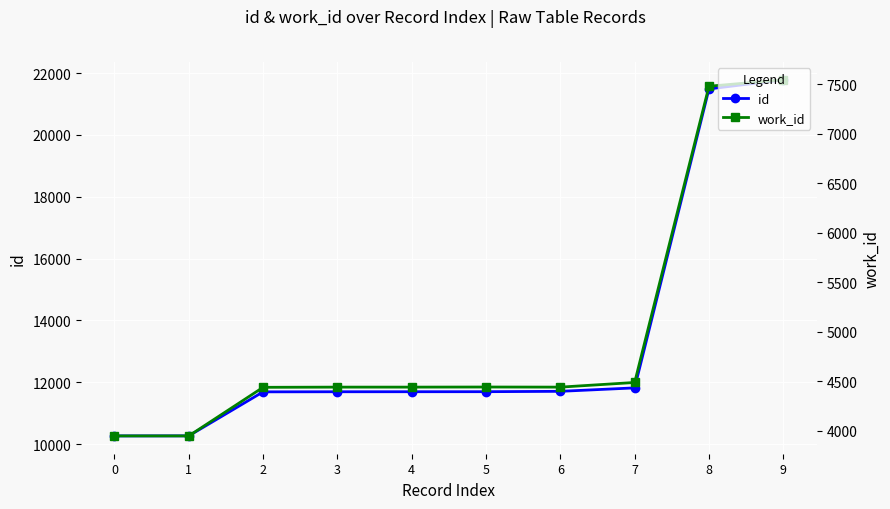

Reading right to left, extract all data points from this chart.

id: 21781	21486	11819	11708	11696	11695	11694	11691	10268	10266
work_id: 7546	7481	4488	4441	4442	4441	4441	4439	3948	3948